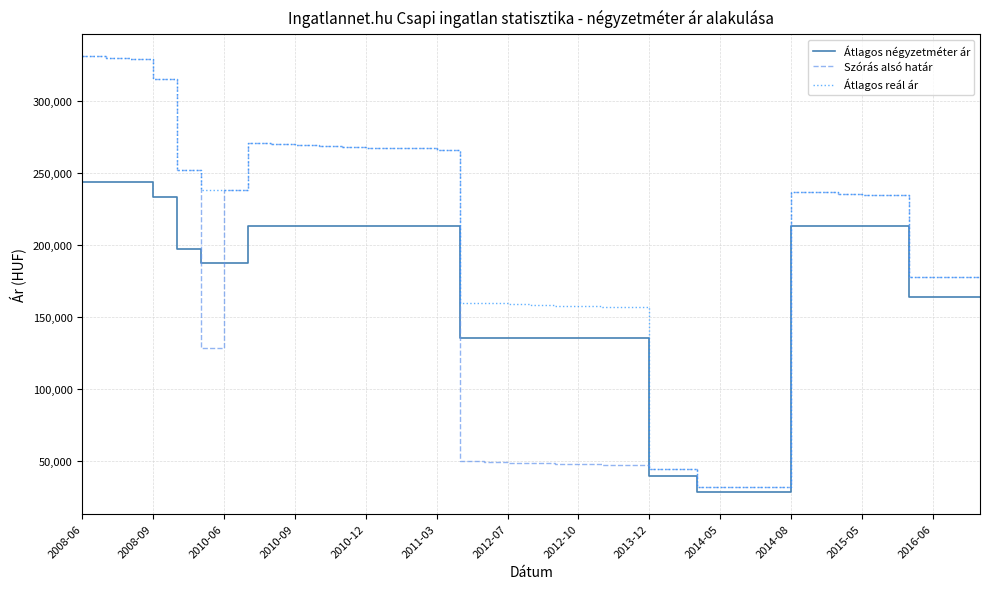

Rank the series by their average value, from lowest to highest.

Átlagos négyzetméter ár, Szórás alsó határ, Átlagos reál ár